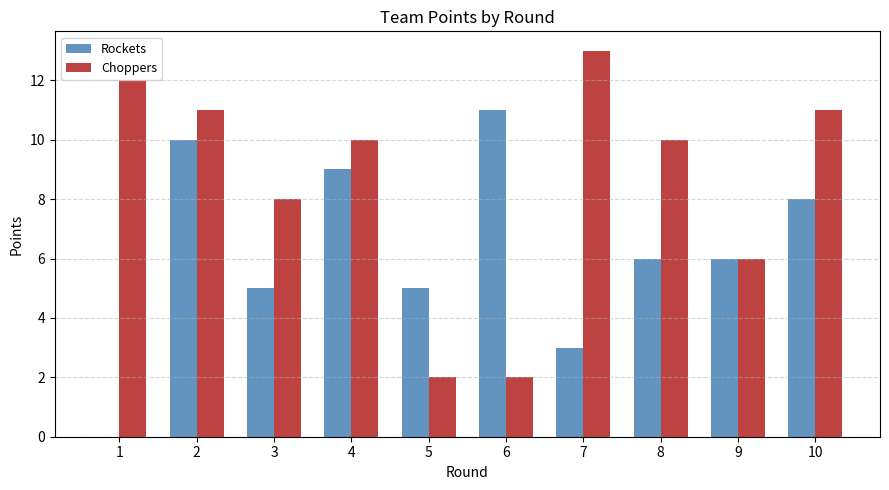

How many data points does each series have?

10